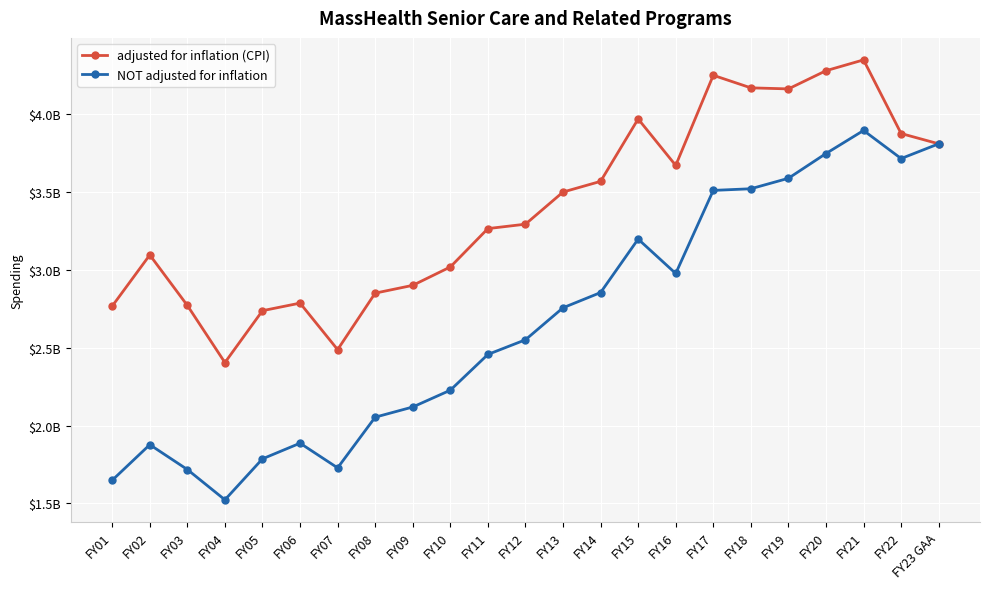

What are all the series names shown in the legend?

adjusted for inflation (CPI), NOT adjusted for inflation